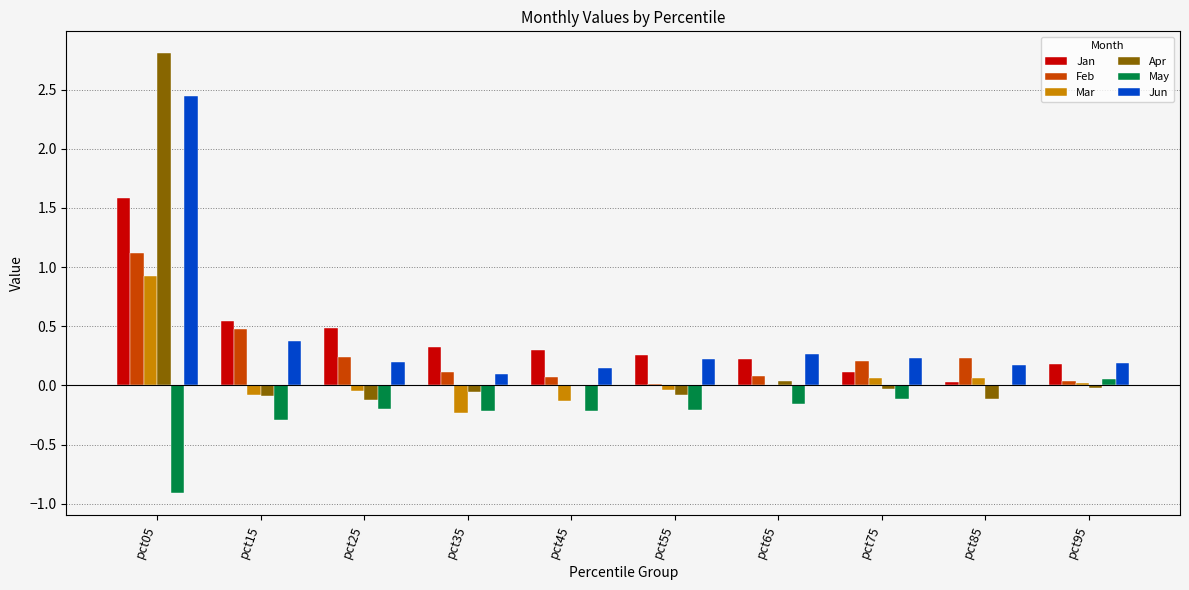

Are the bars horizontal?

No